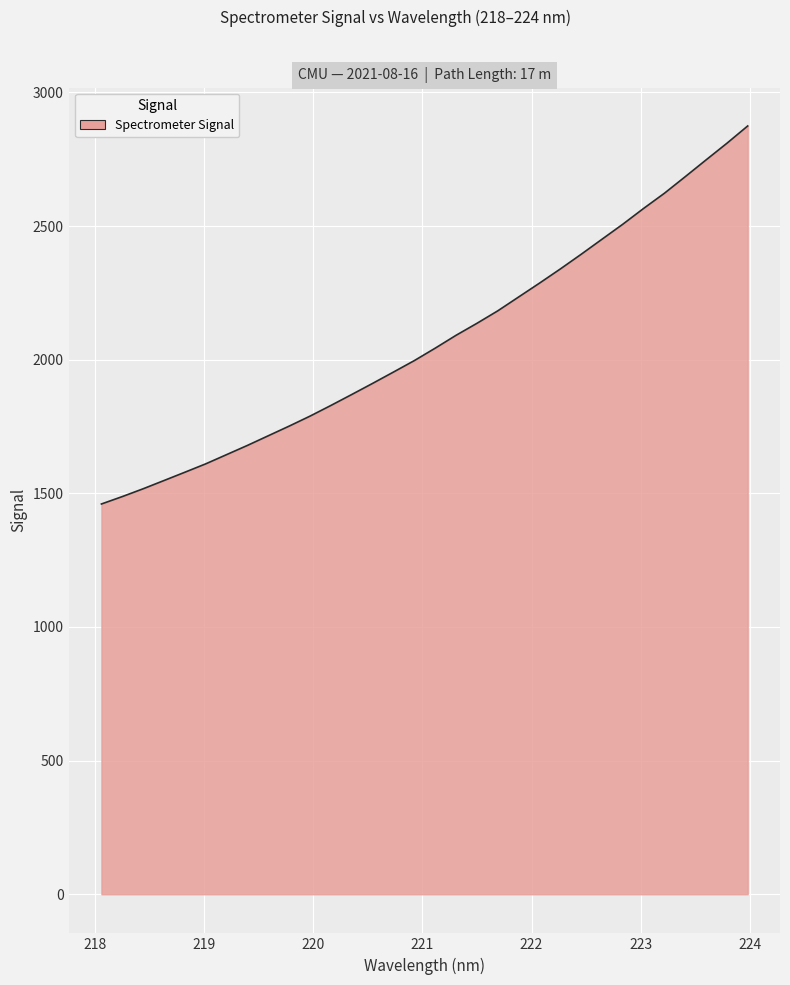

How many values are below 2043?

16